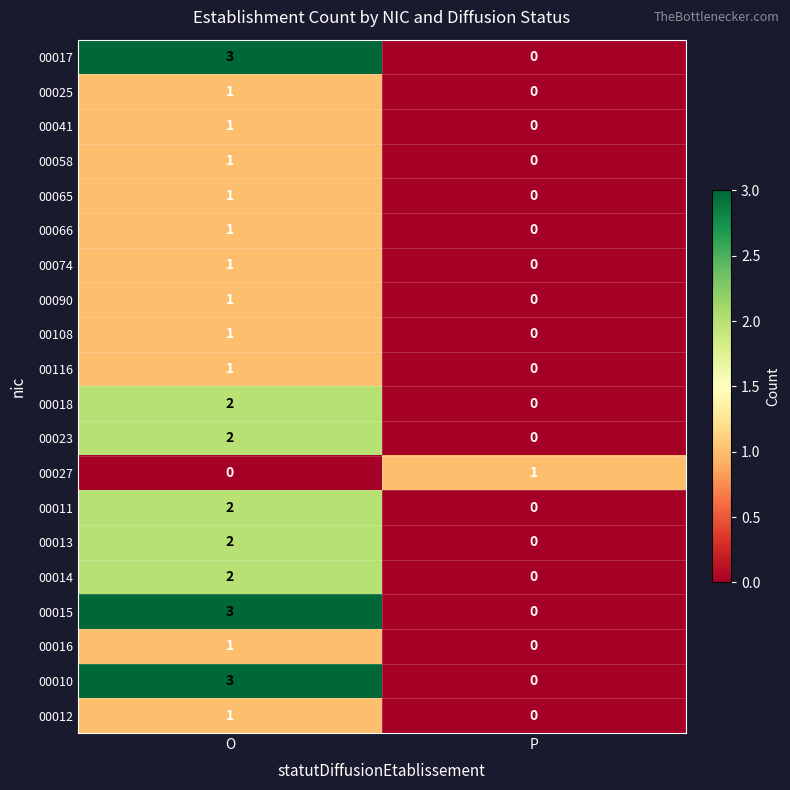

List the labels in order of 00023 value, largest first.

O, P